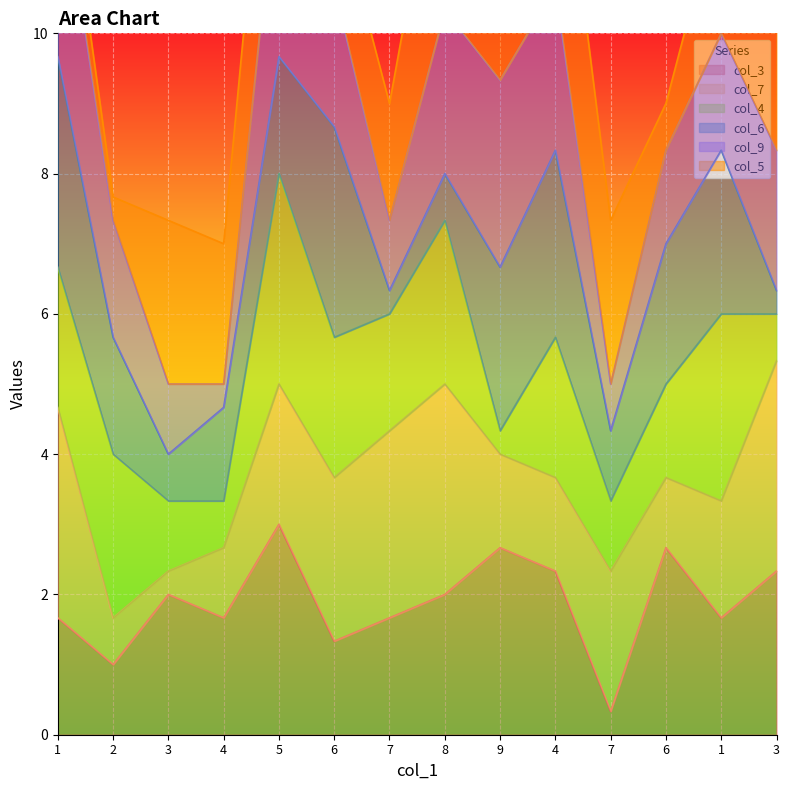

Which series has the largest total across all categories?

col_3